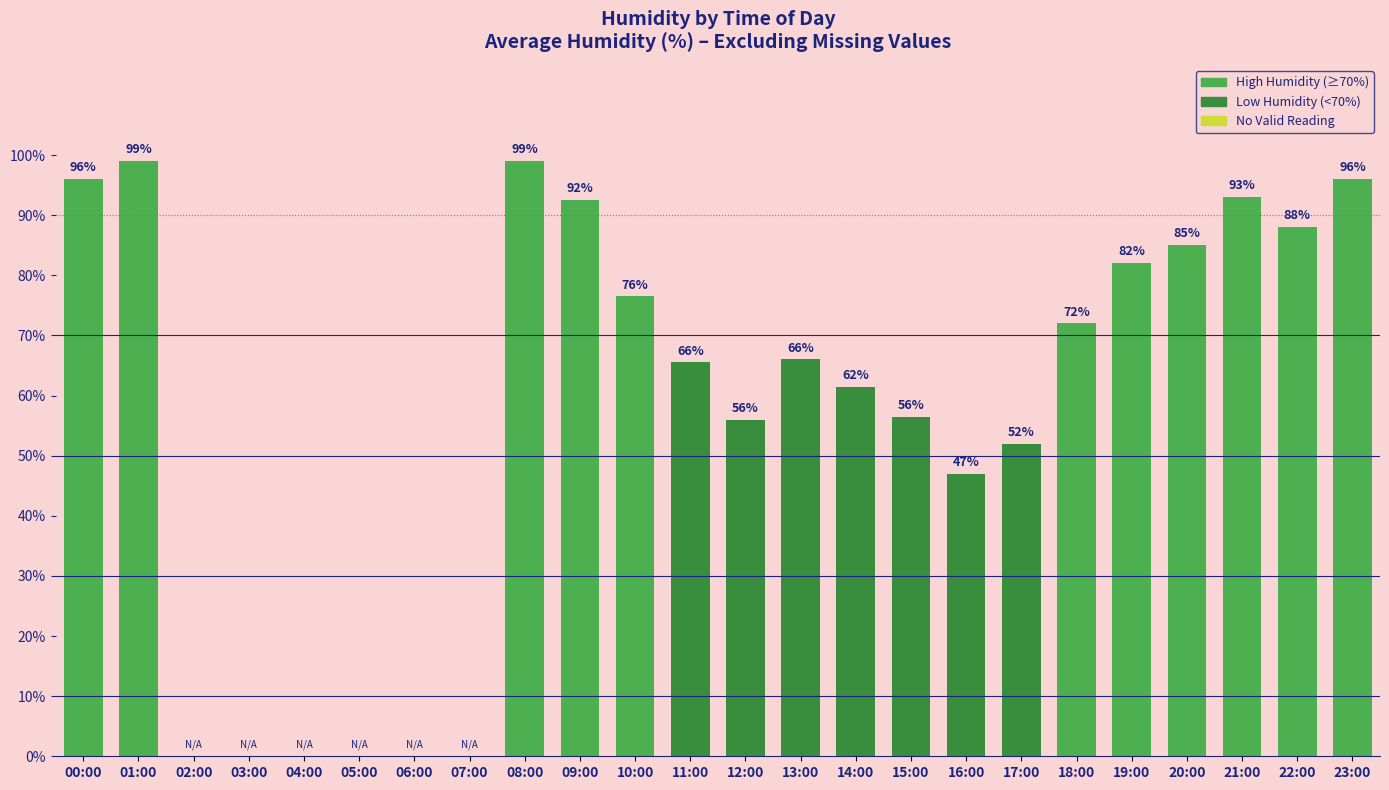

True or false: the data shows 0.0 at 03:00.

True